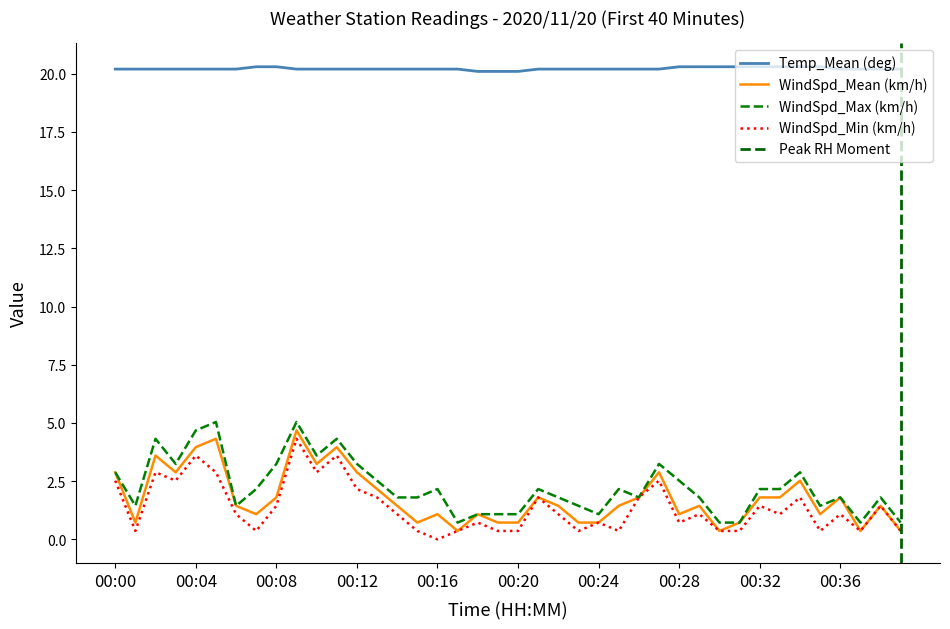

What is the difference between the maximum and second lowest values?

0.2